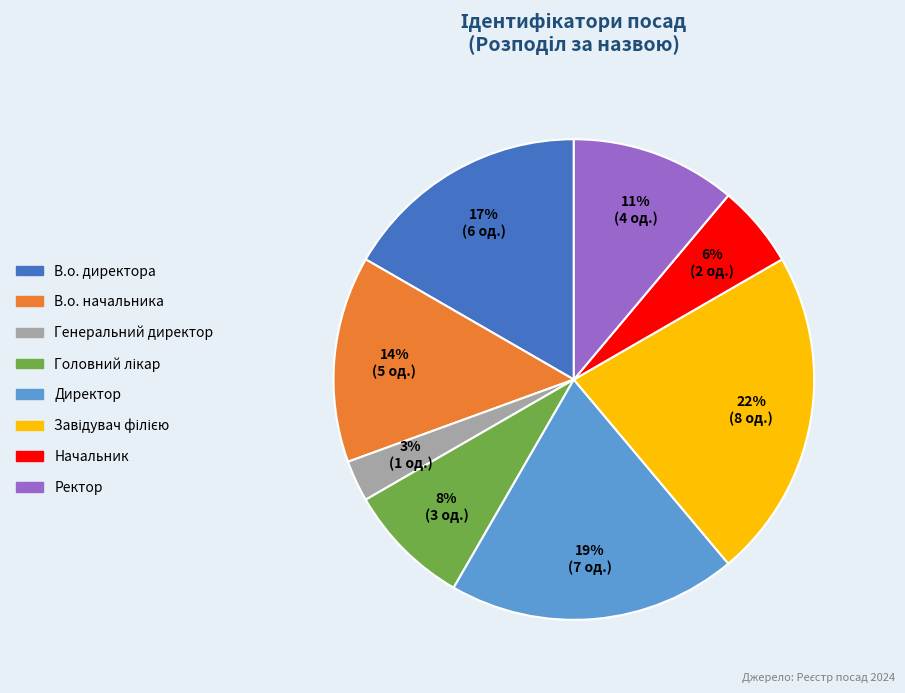

Between Генеральний директор and Ректор, which is larger?

Ректор